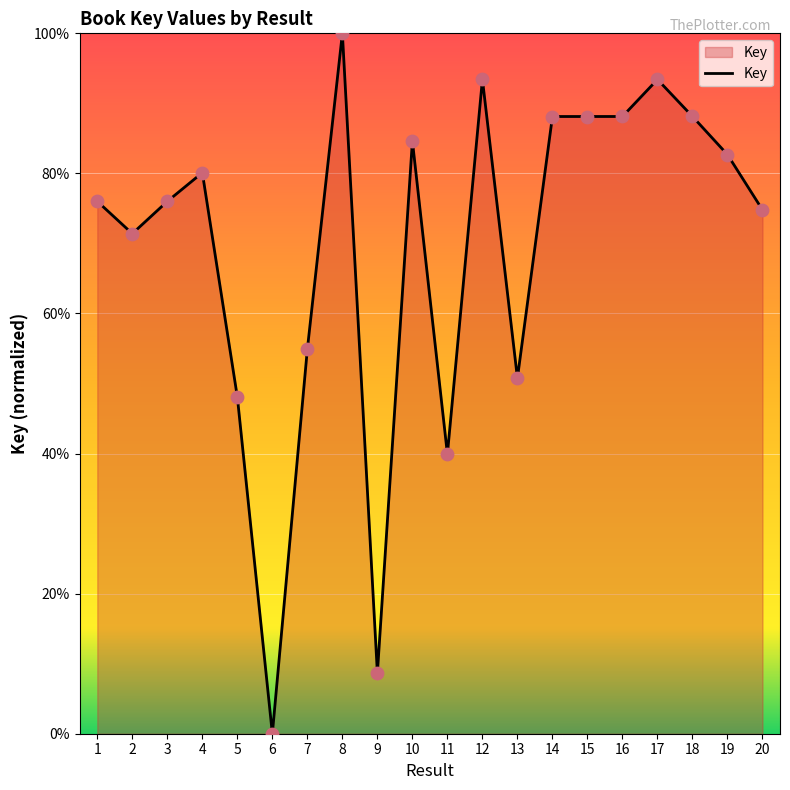

What is the change in value from 7 to 9?

-46.3